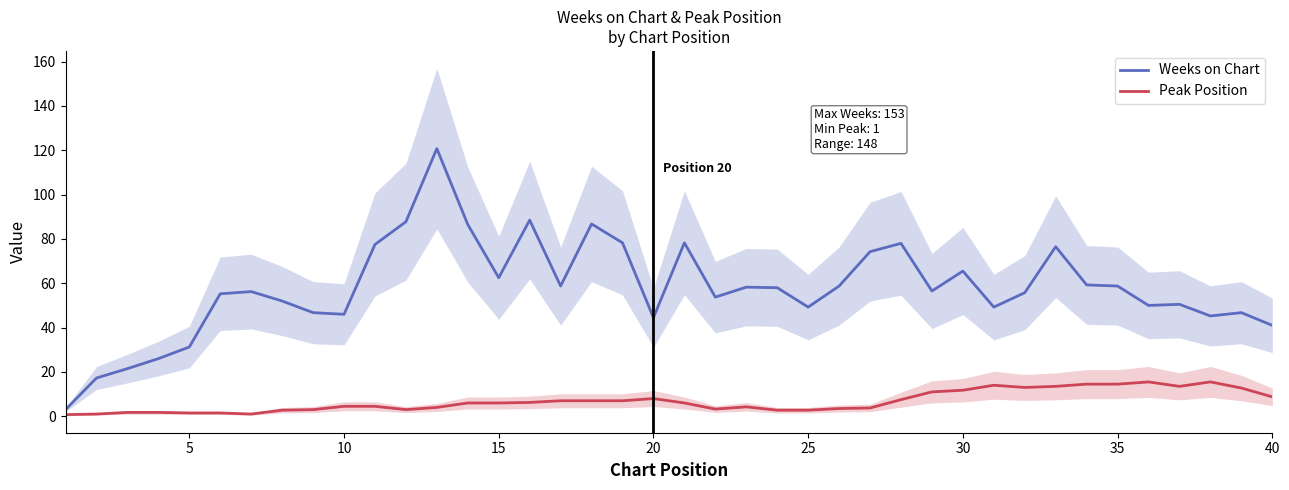

Is it true that Peak Position equals 8.8 at 40?

True